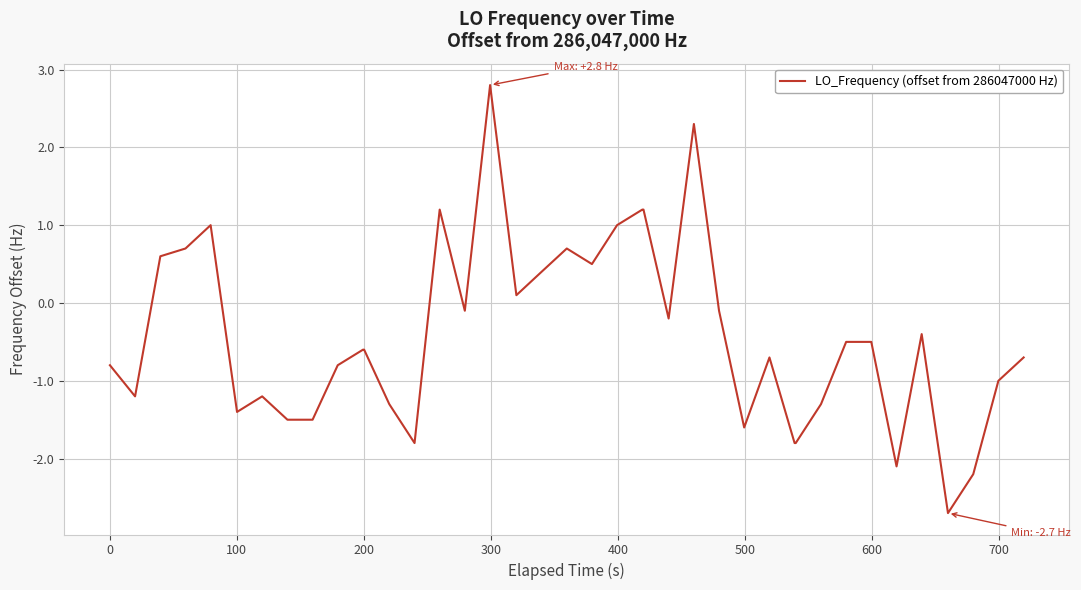

What is the minimum value shown in the chart?

-2.7